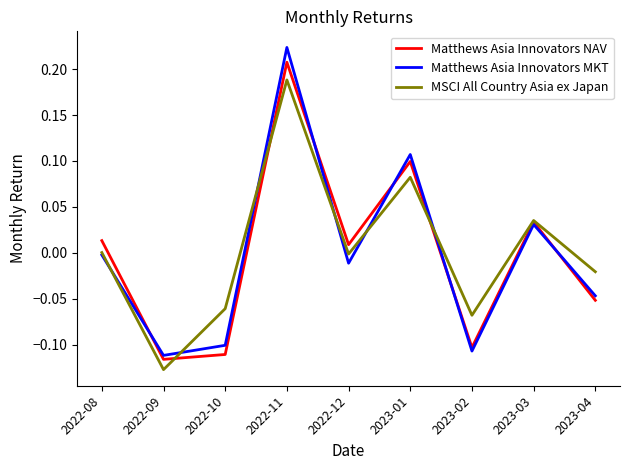

Between 2022-09 and 2023-02, which series saw the biggest shift?

MSCI All Country Asia ex Japan